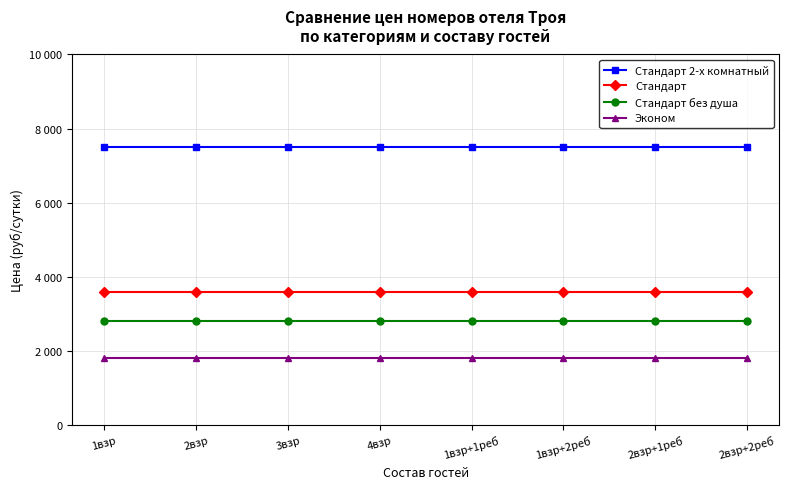

What is the difference between the highest and lowest values at 1взр+2реб?

5700